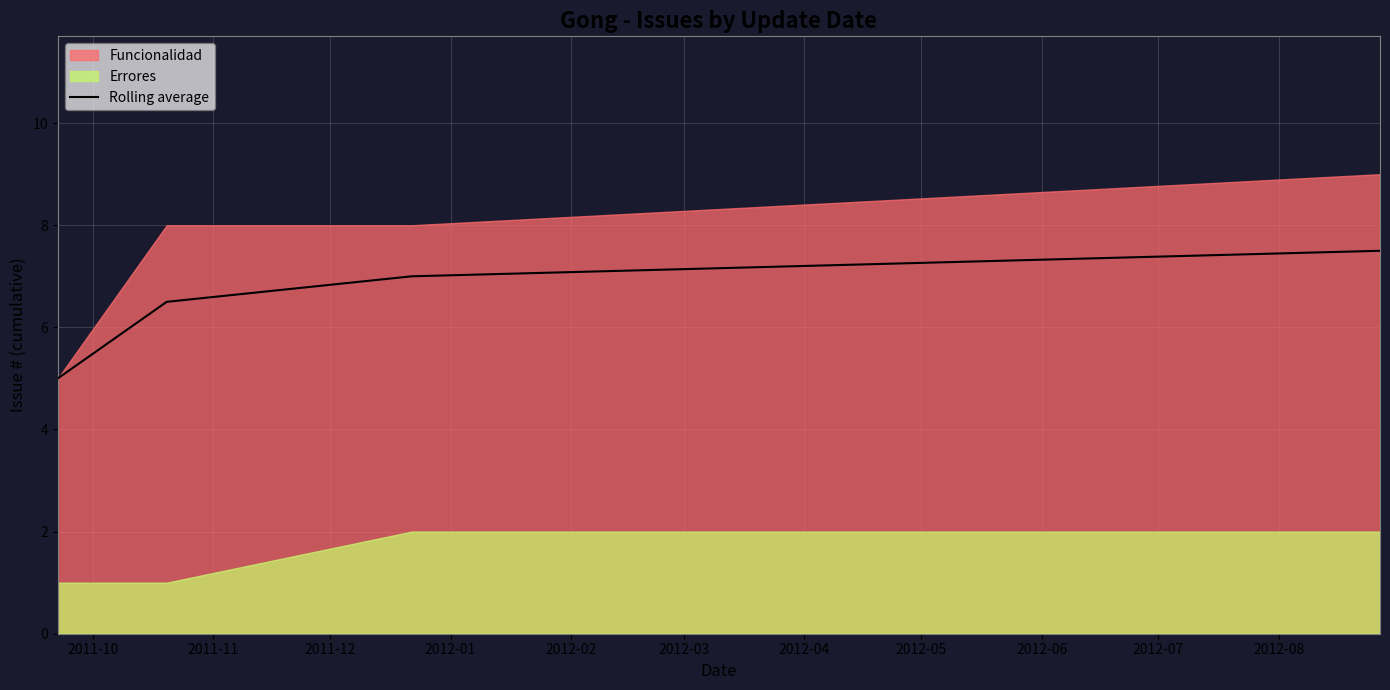

What is the sum of all values?

26.0